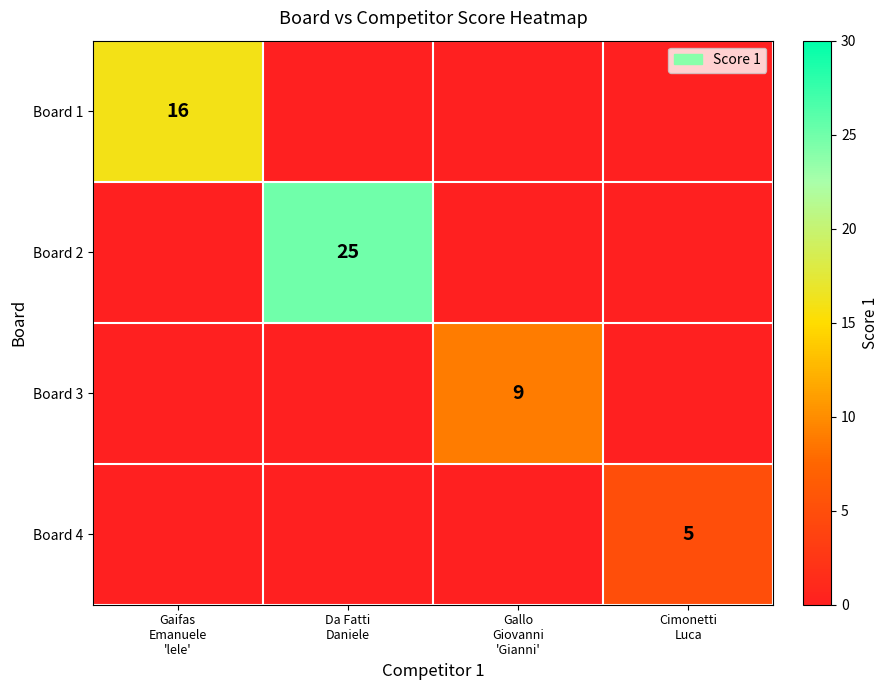

Is it true that Board 2 equals 0 at Gallo Giovanni 'Gianni'?

True